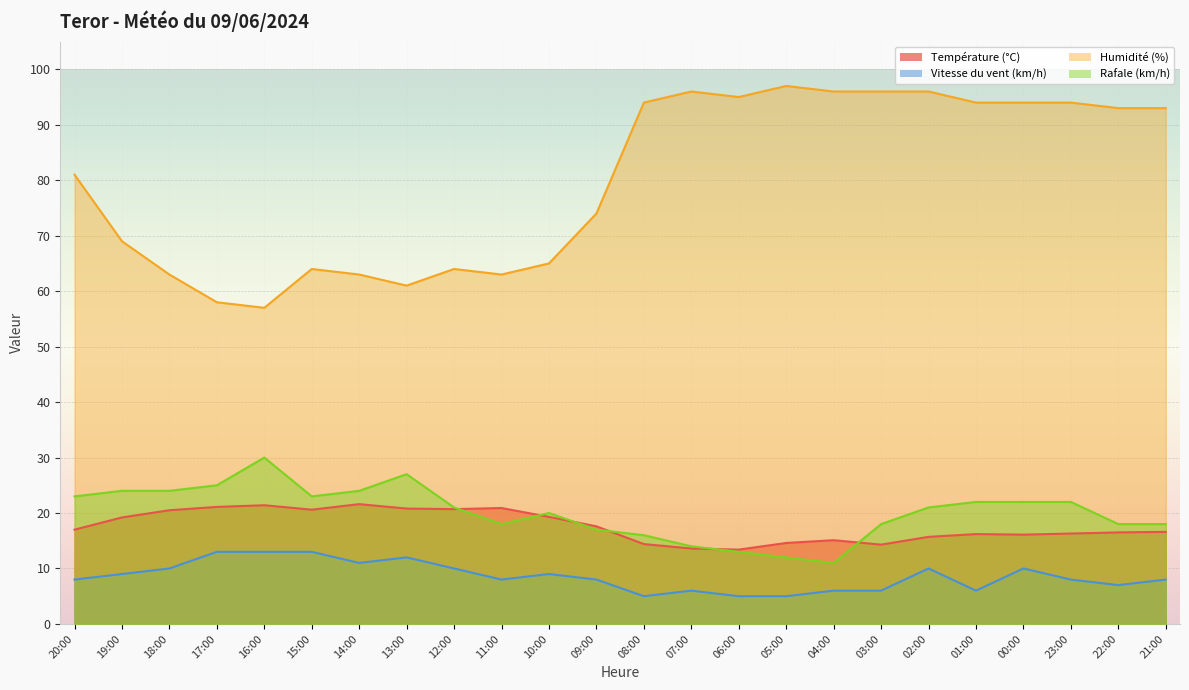

What are all the series names shown in the legend?

Température (°C), Vitesse du vent (km/h), Humidité (%), Rafale (km/h)